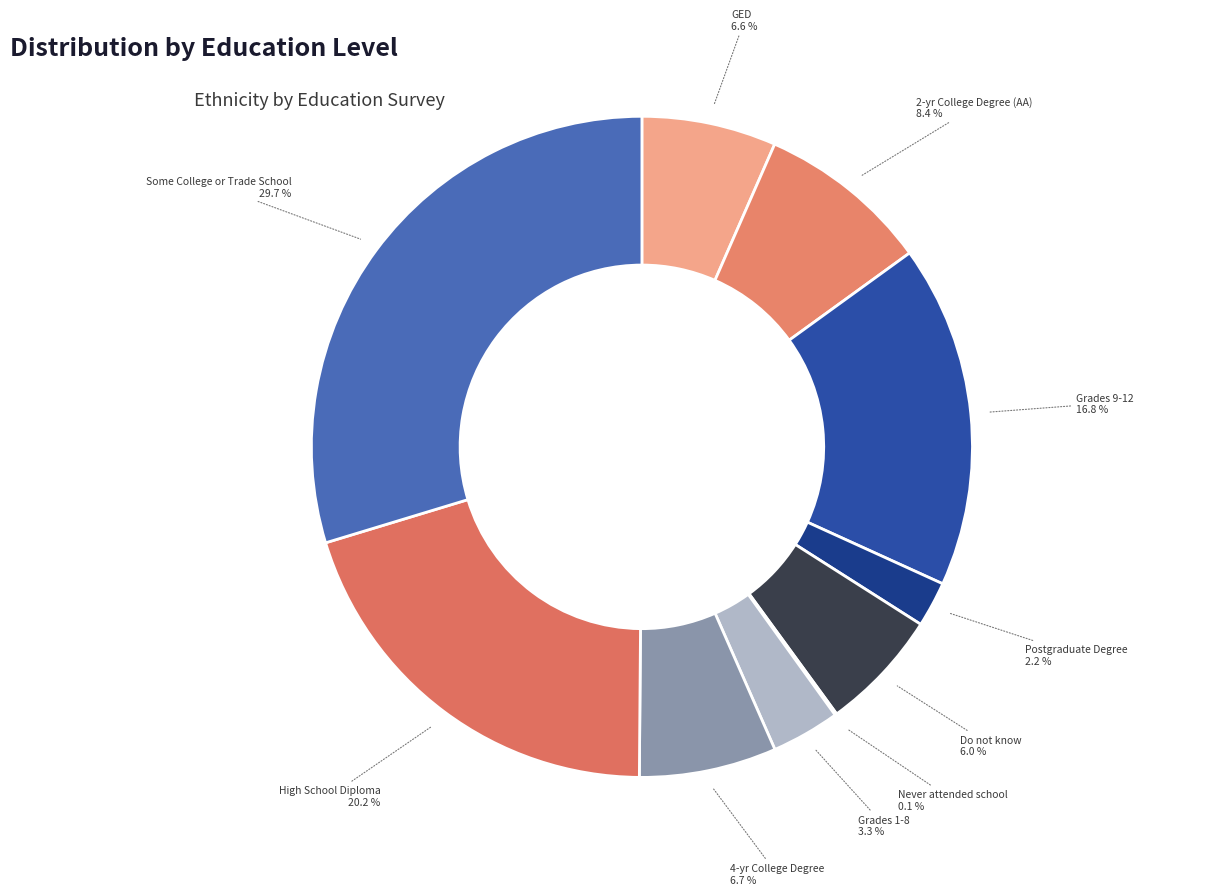

To the nearest percent, what is the average slice percentage?

10%